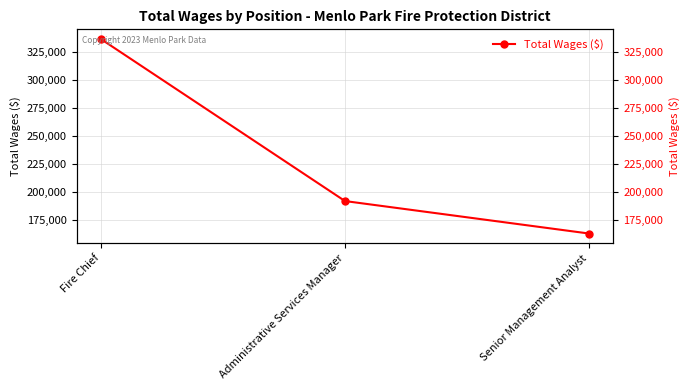

List the labels in order of value, smallest first.

Senior Management Analyst, Administrative Services Manager, Fire Chief